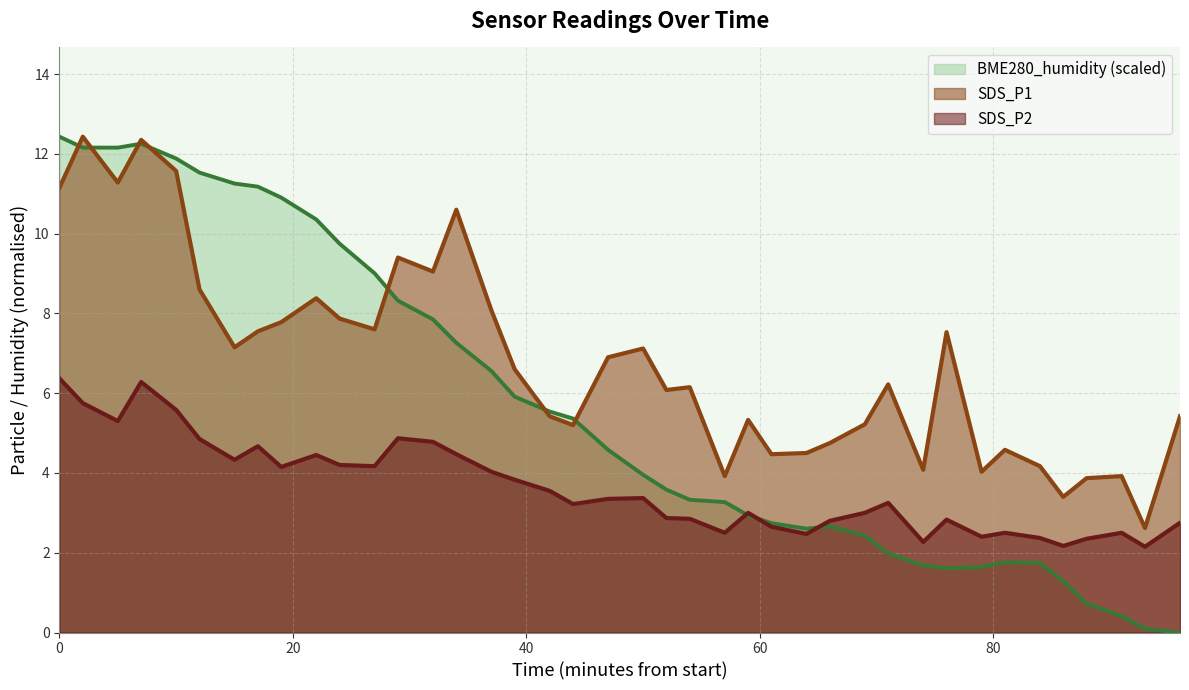

At which label does BME280_humidity reach its minimum?

2022/01/31 01:36